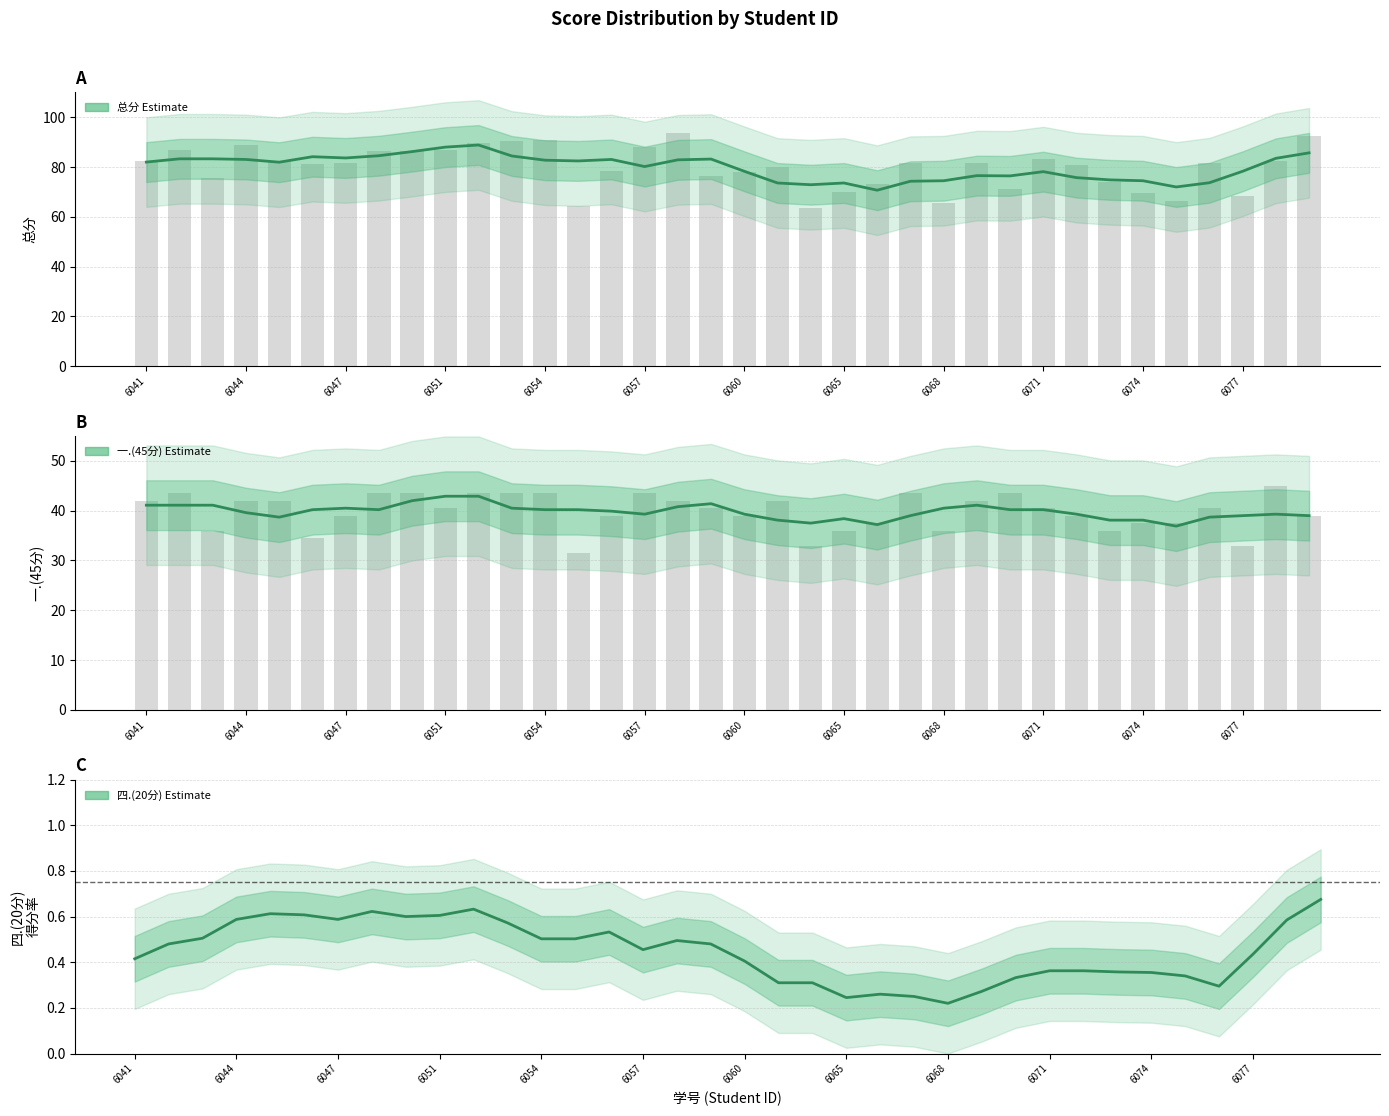

What is the total value across all series at 19?

112.0